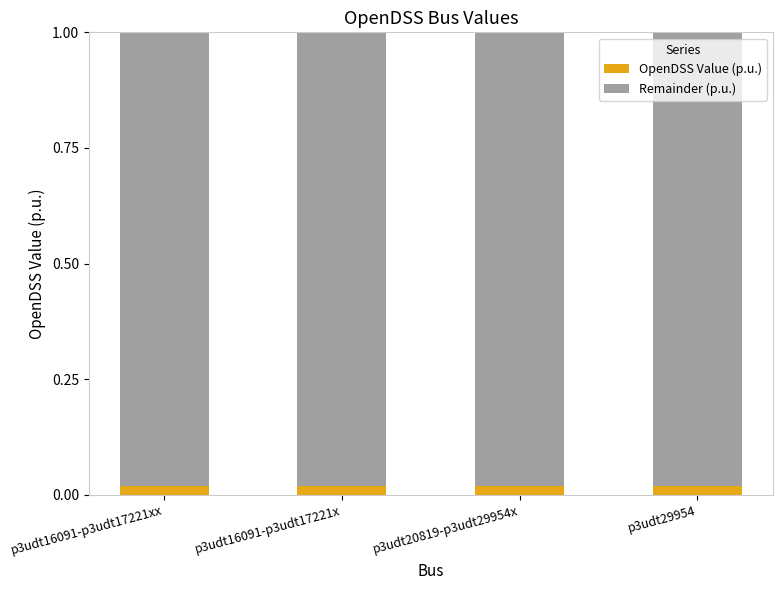

At how many categories does at least one series exceed 0?

4